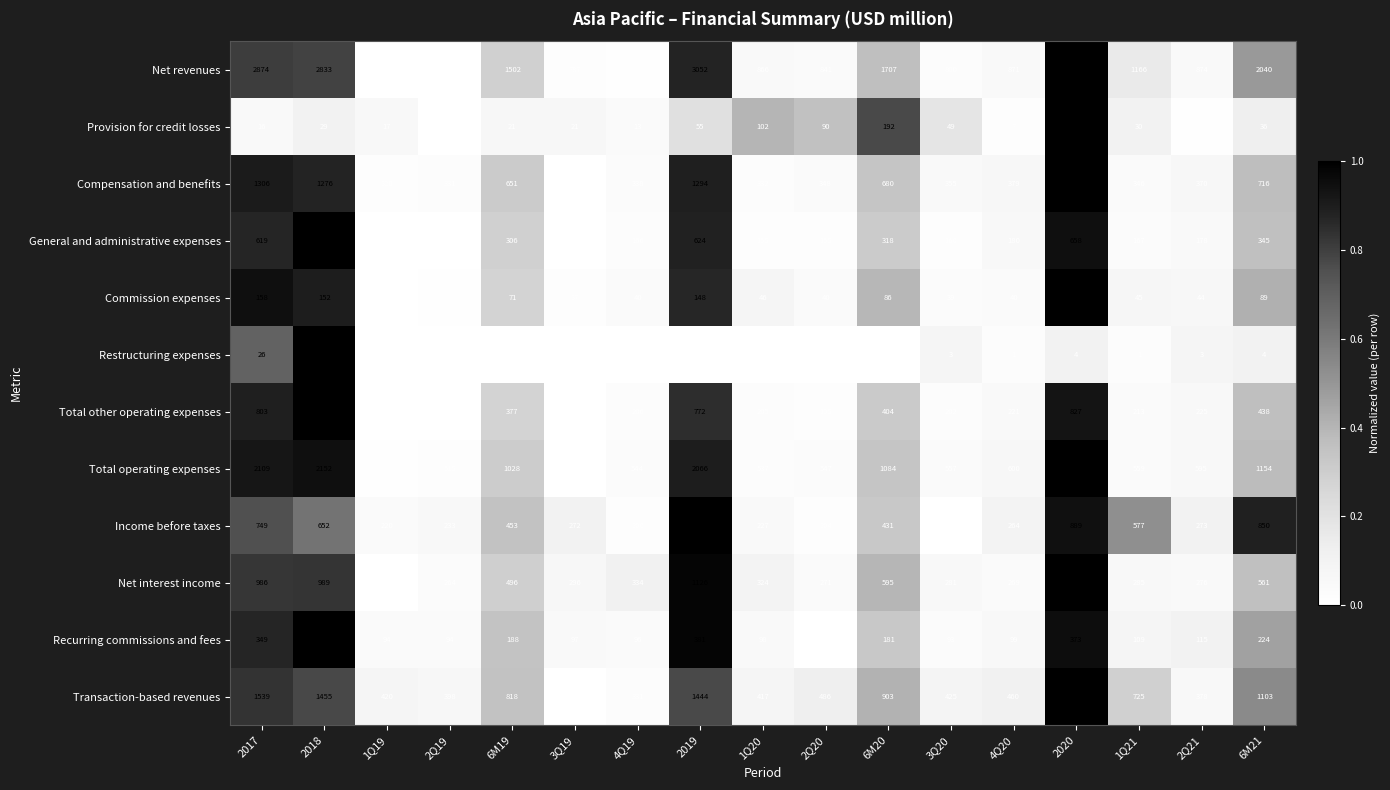

True or false: Commission expenses has a value of 36 at 6M21.

False